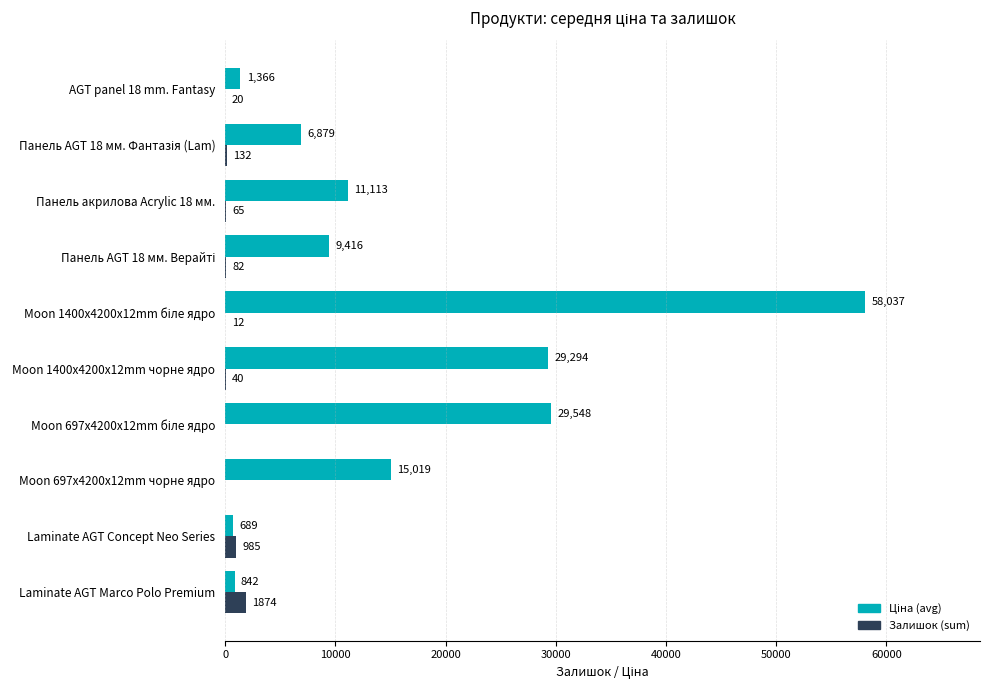

Where is Залишок (sum) nearest to the value 937?

Laminate AGT Concept Neo Series